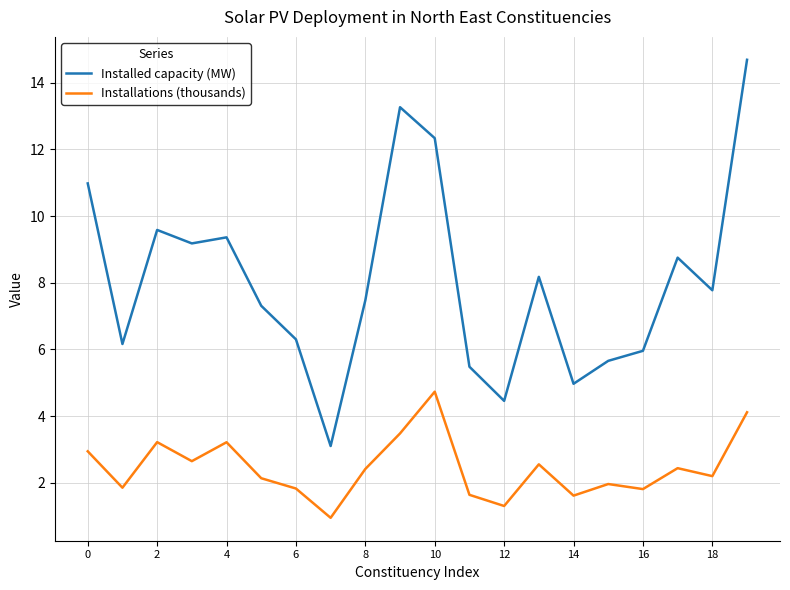

List the series in order of their overall mean, highest first.

Installed capacity (MW), Installations (thousands)